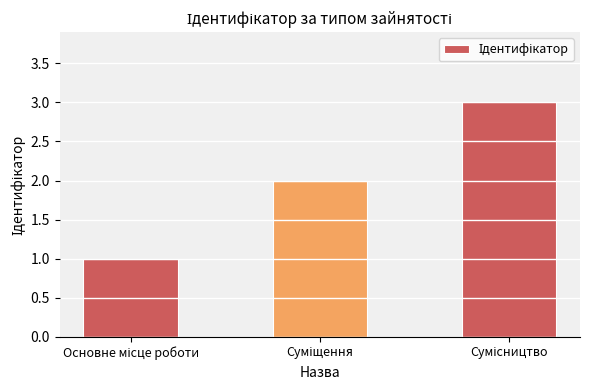

What is the sum of all values?

6